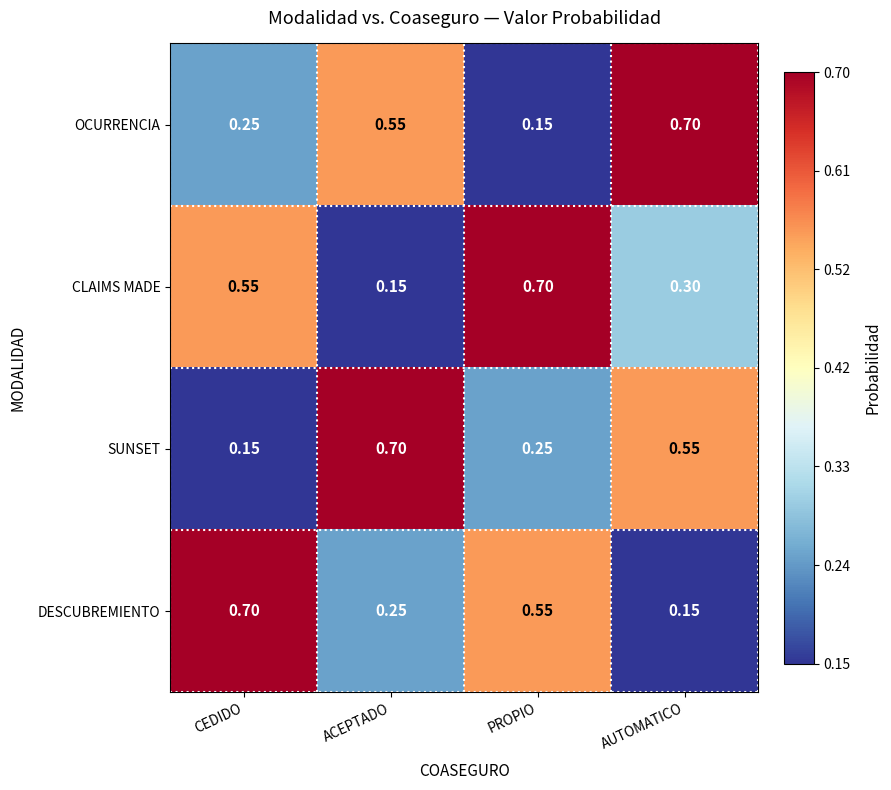

Which series has the largest total across all categories?

CLAIMS MADE